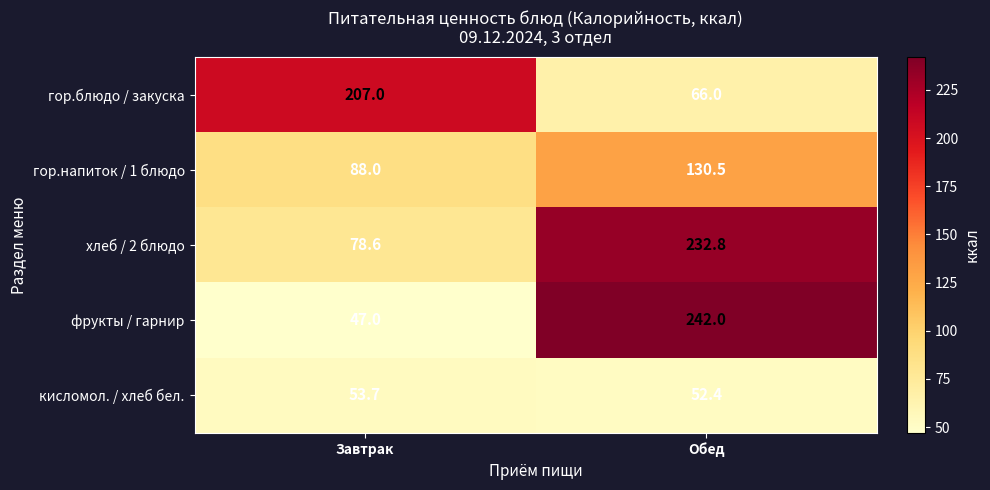

The гор.напиток / 1 блюдо series shows 88.0 at Завтрак. True or false?

True